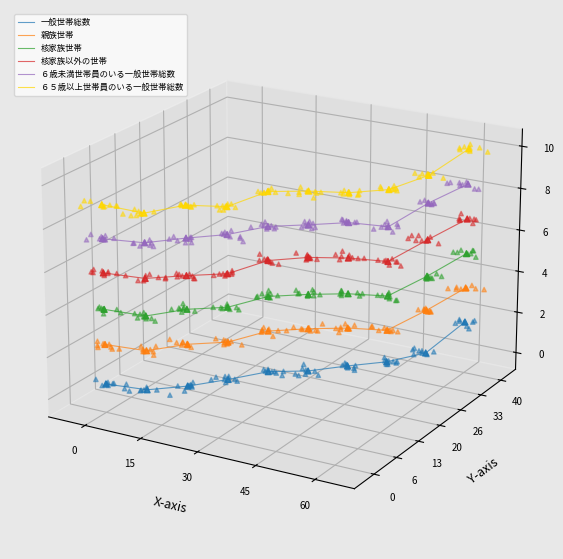

What are all the series names shown in the legend?

一般世帯総数, 親族世帯, 核家族世帯, 核家族以外の世帯, ６歳未満世帯員のいる一般世帯総数, ６５歳以上世帯員のいる一般世帯総数